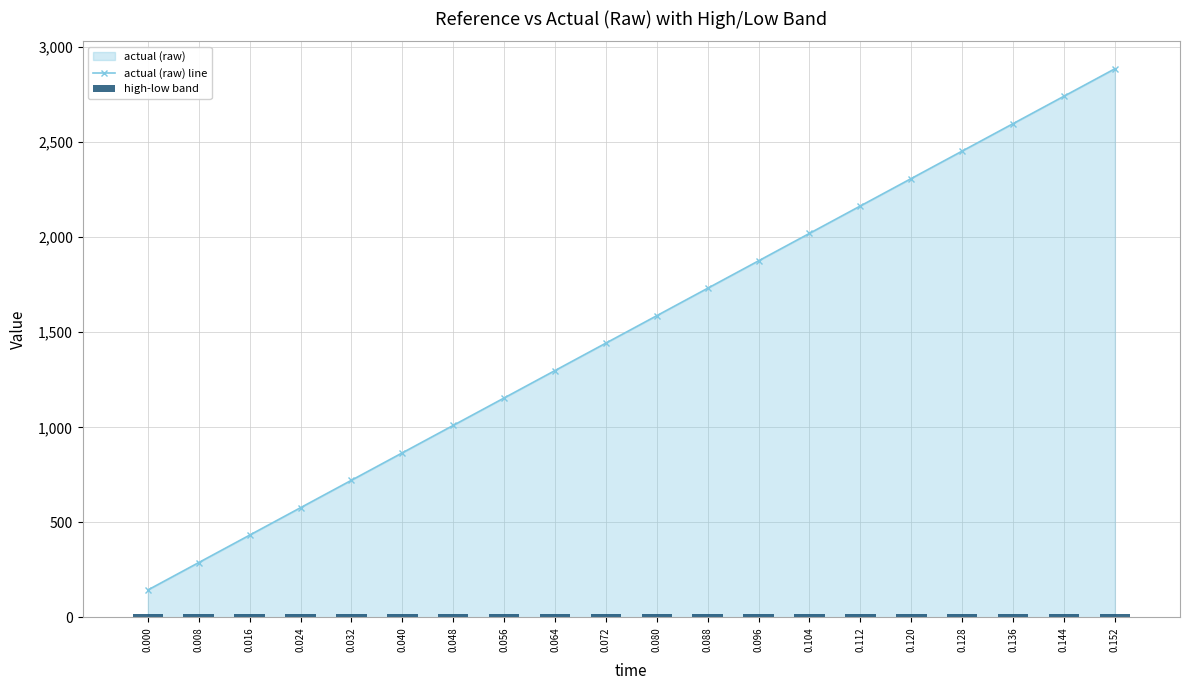

Is the value of actual (raw) line at 0.128 greater than the value of high-low band at 0.056?

Yes